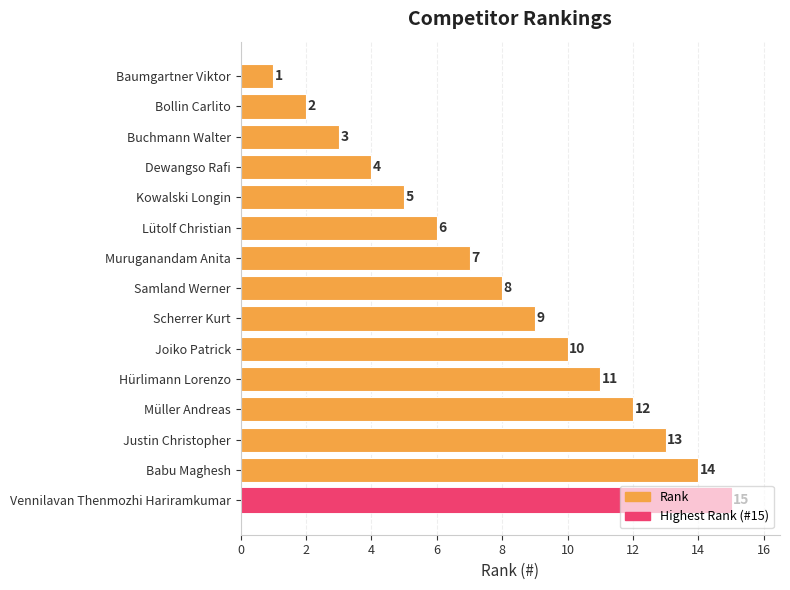

What is the ratio of the value at Scherrer Kurt to the value at Muruganandam Anita?

1.3